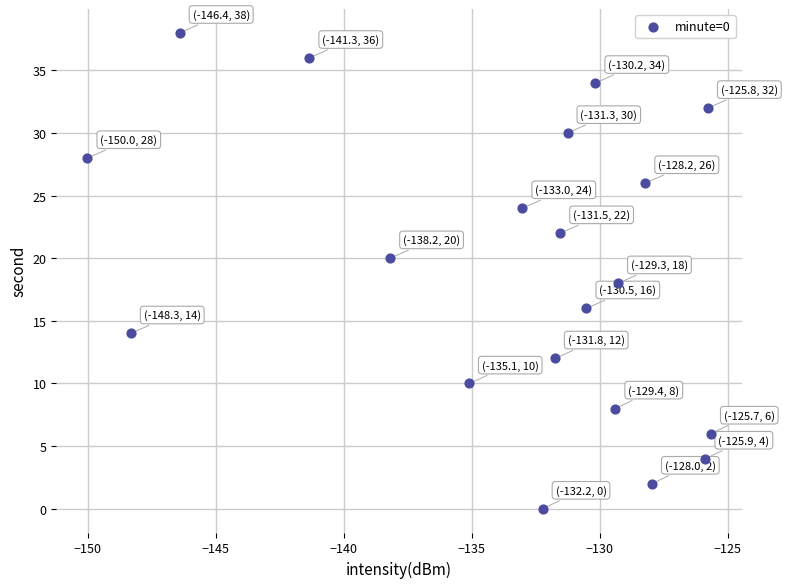

What is the range of Y values (max minus min)?

38